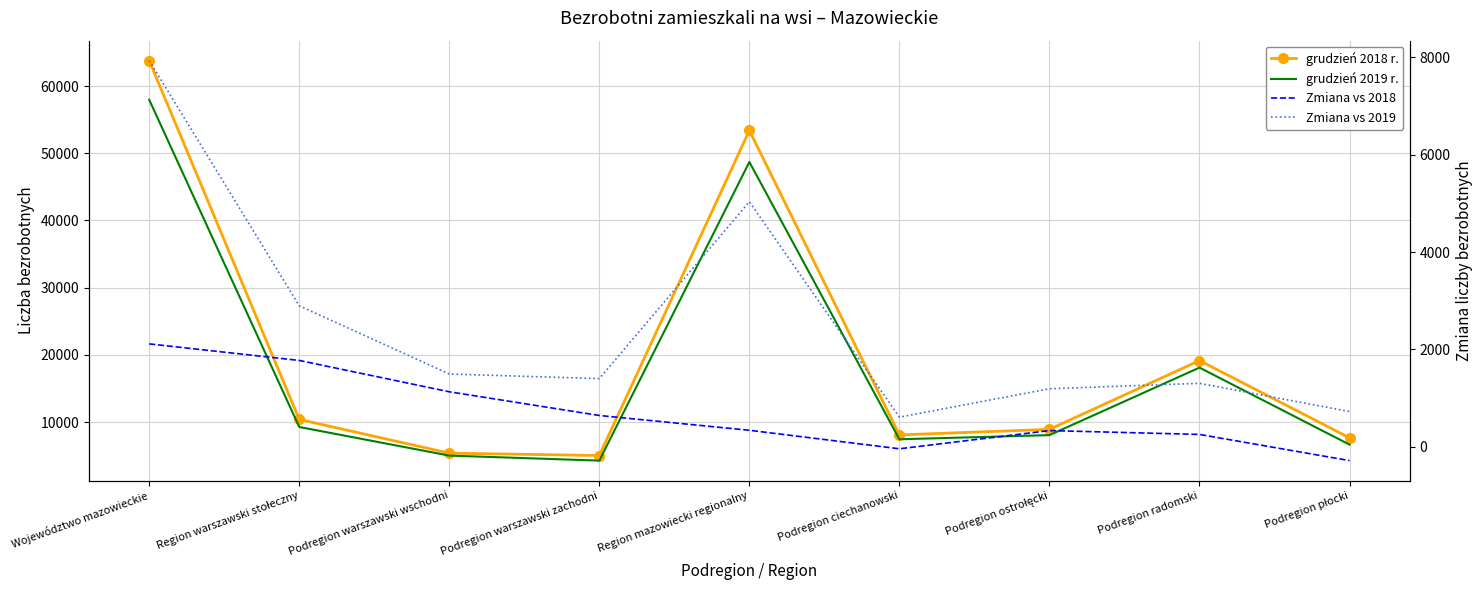

How many values in the Zmiana vs 2018 series exceed 340?

4